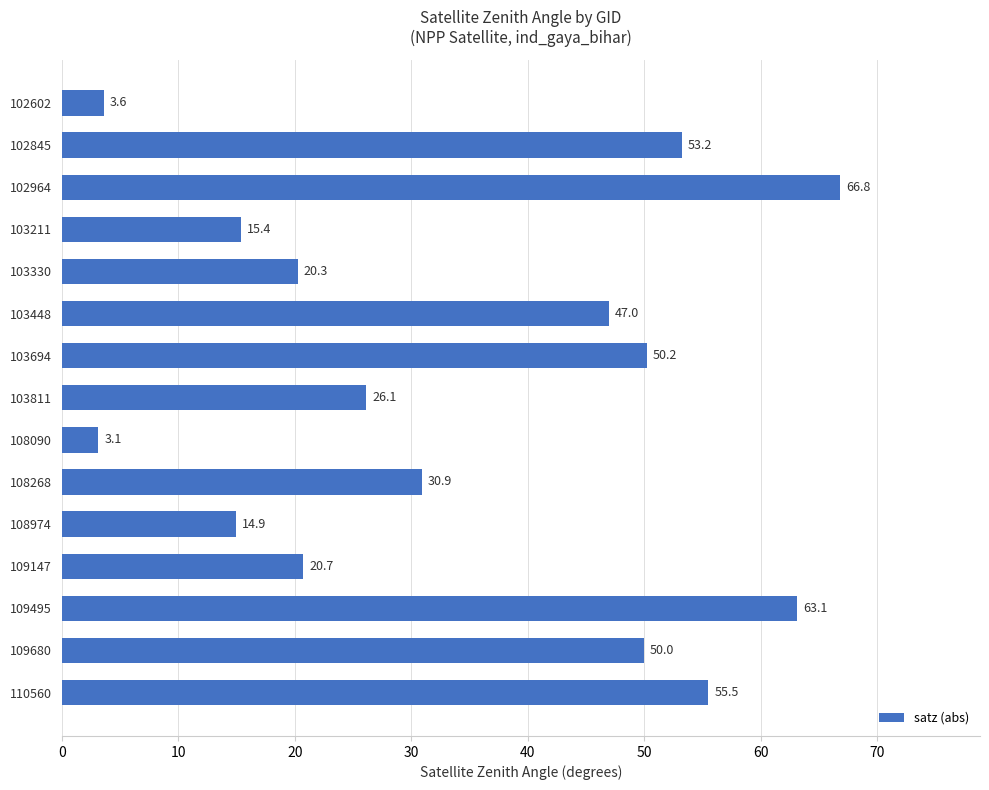

What value does the data have at 109680?

50.0